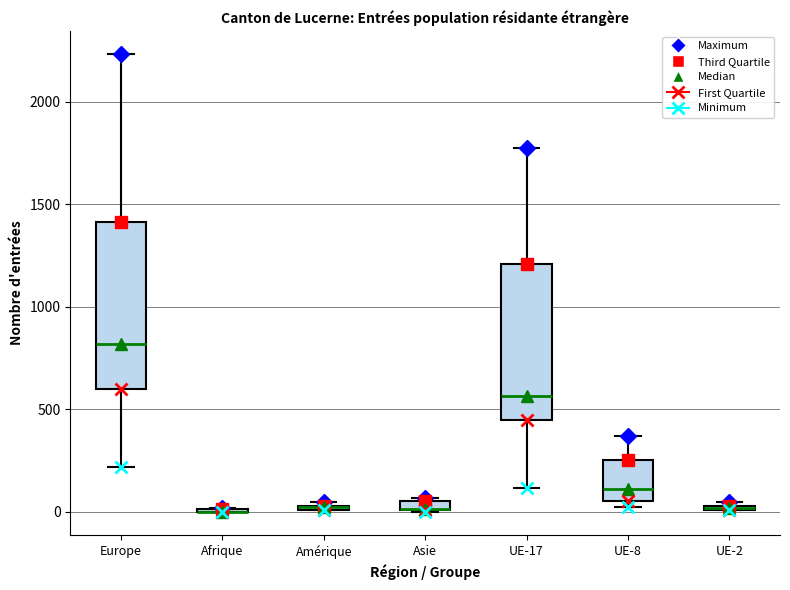

Which box is the tallest, from its lower edge to its upper edge?

Europe